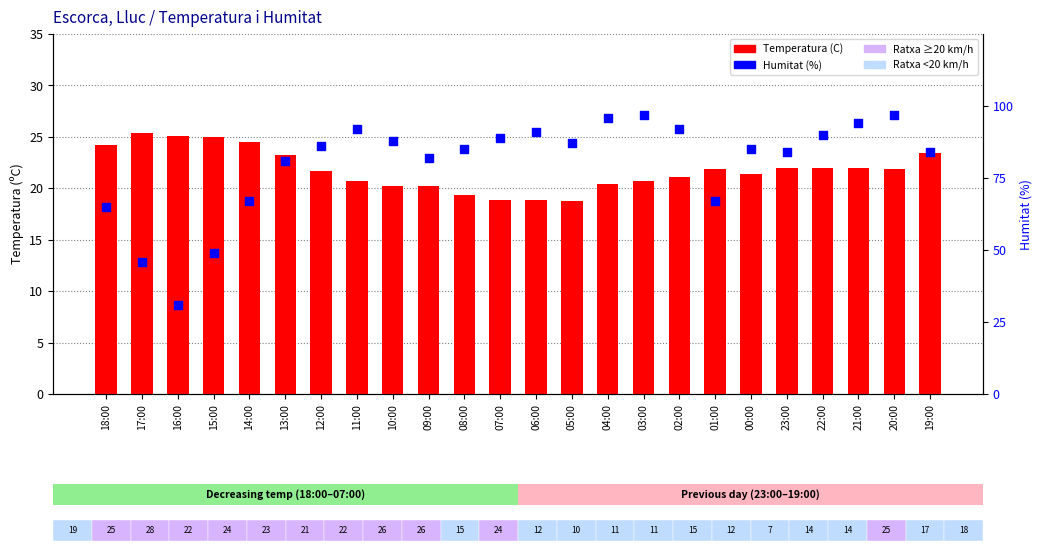

At which category is the sum across all series the highest?

20:00